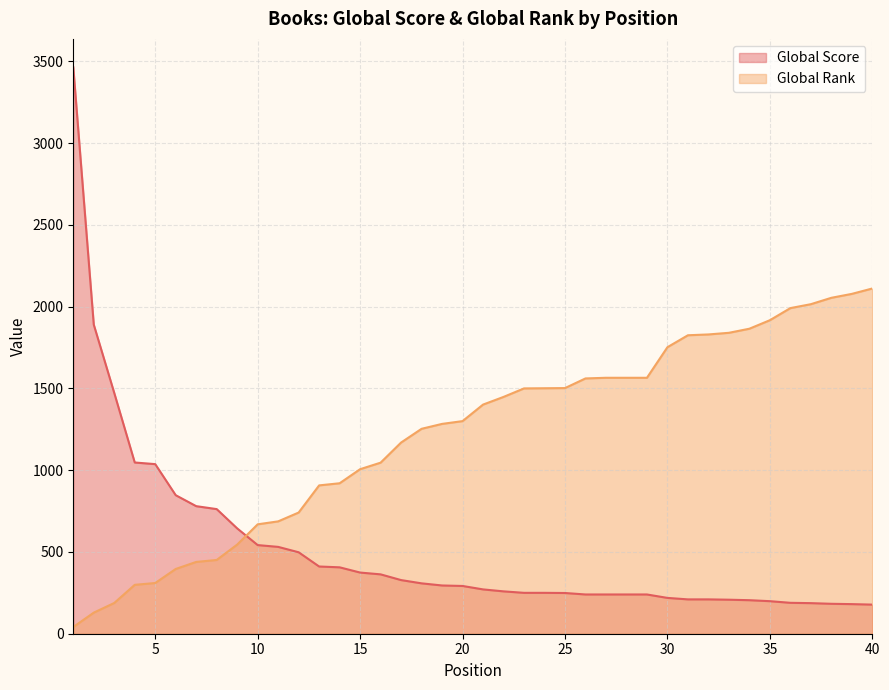

Which series changed the most between 30 and 40?

Global Rank